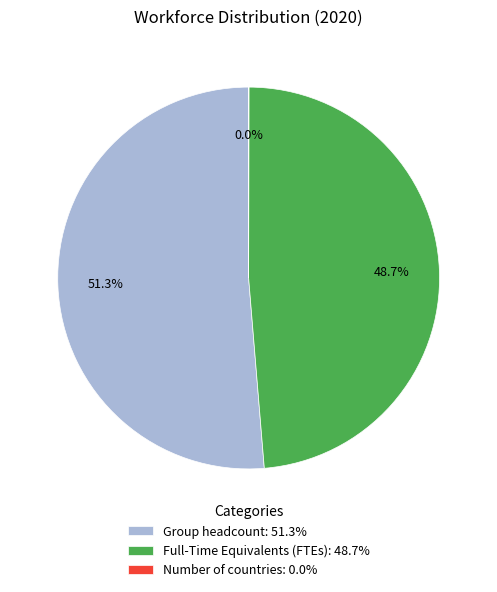

How much of the chart is everything except Group headcount: 51.3%?

48.7%